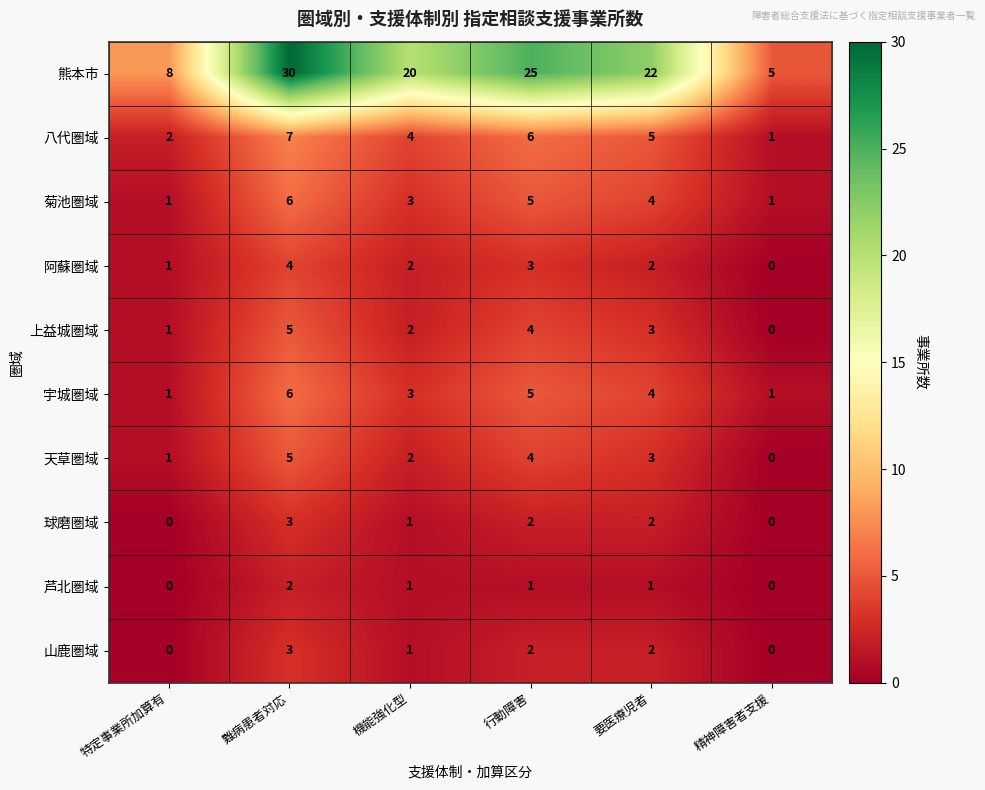

What is the sum of all 山鹿圏域 values?

8